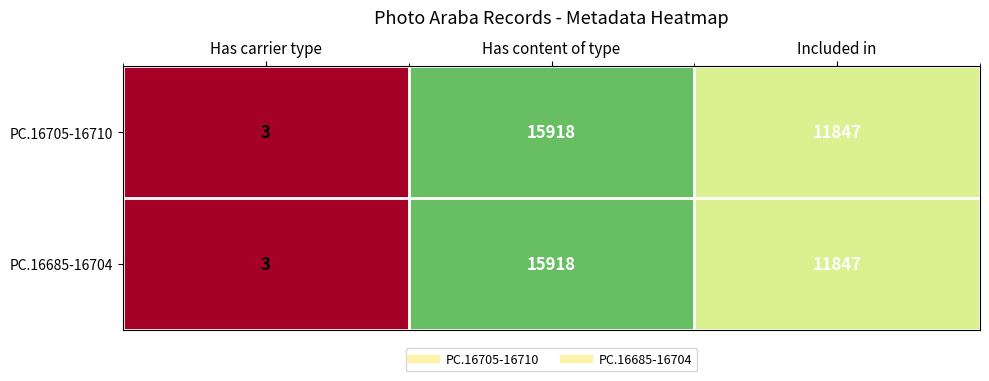

List the labels in order of PC.16685-16704 value, smallest first.

Has carrier type, Included in, Has content of type